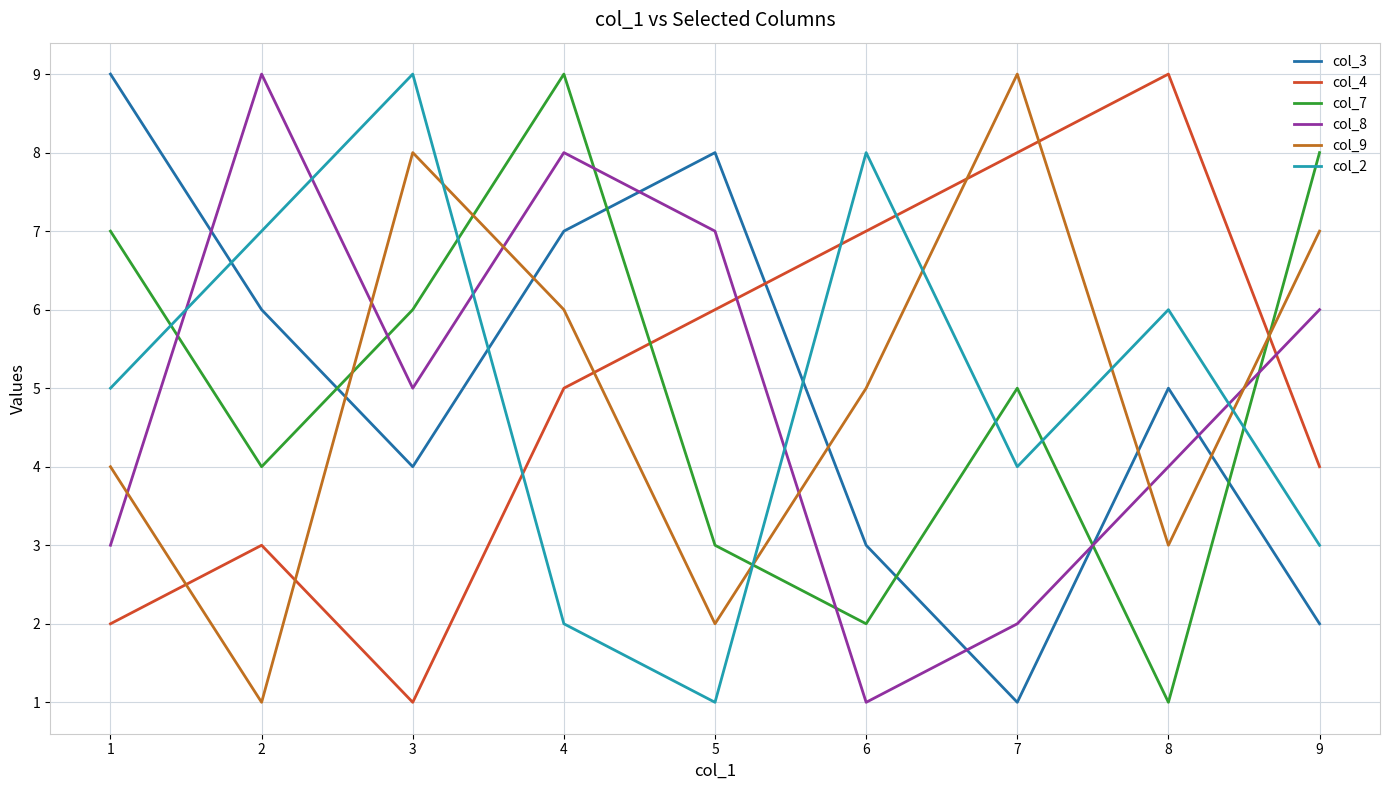

List the labels in order of col_4 value, largest first.

8, 7, 6, 5, 4, 9, 2, 1, 3